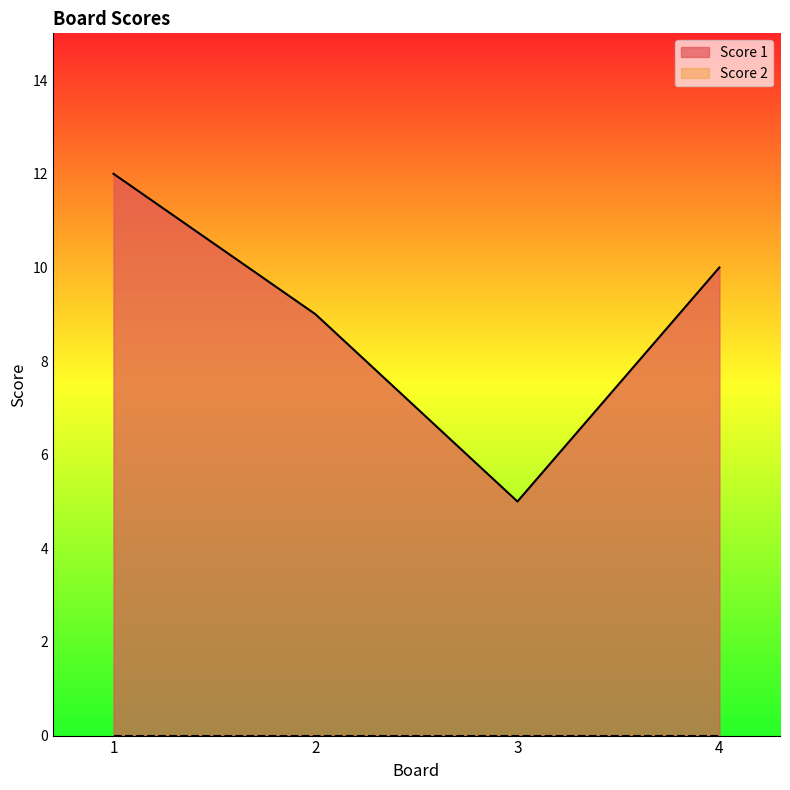

What is the ratio of the value at 1 to the value at 4?

1.2